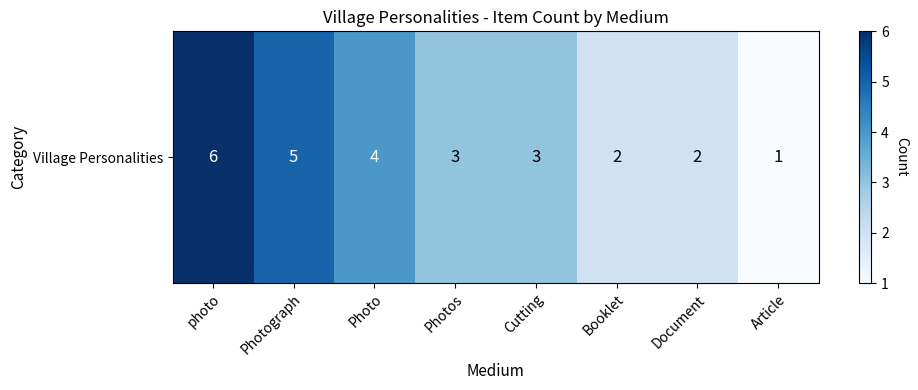

List the labels in order of value, smallest first.

Article, Booklet, Document, Photos, Cutting, Photo, Photograph, photo